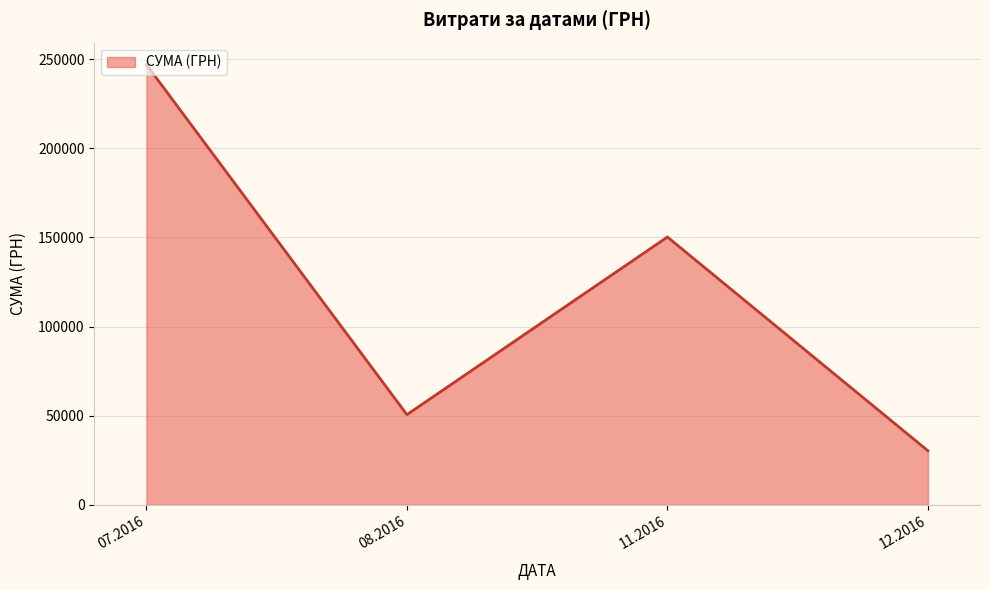

What is the difference between the maximum and minimum values?

216565.1